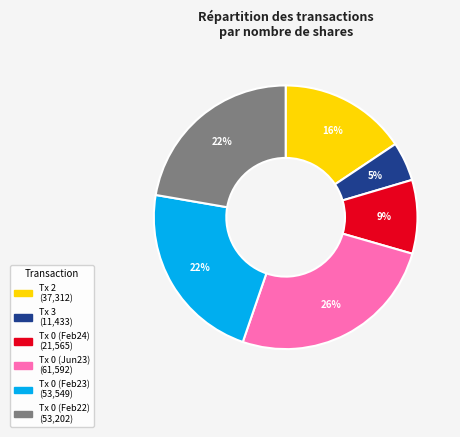

To the nearest percent, what is the difference between the largest and smallest slice percentages?

21%